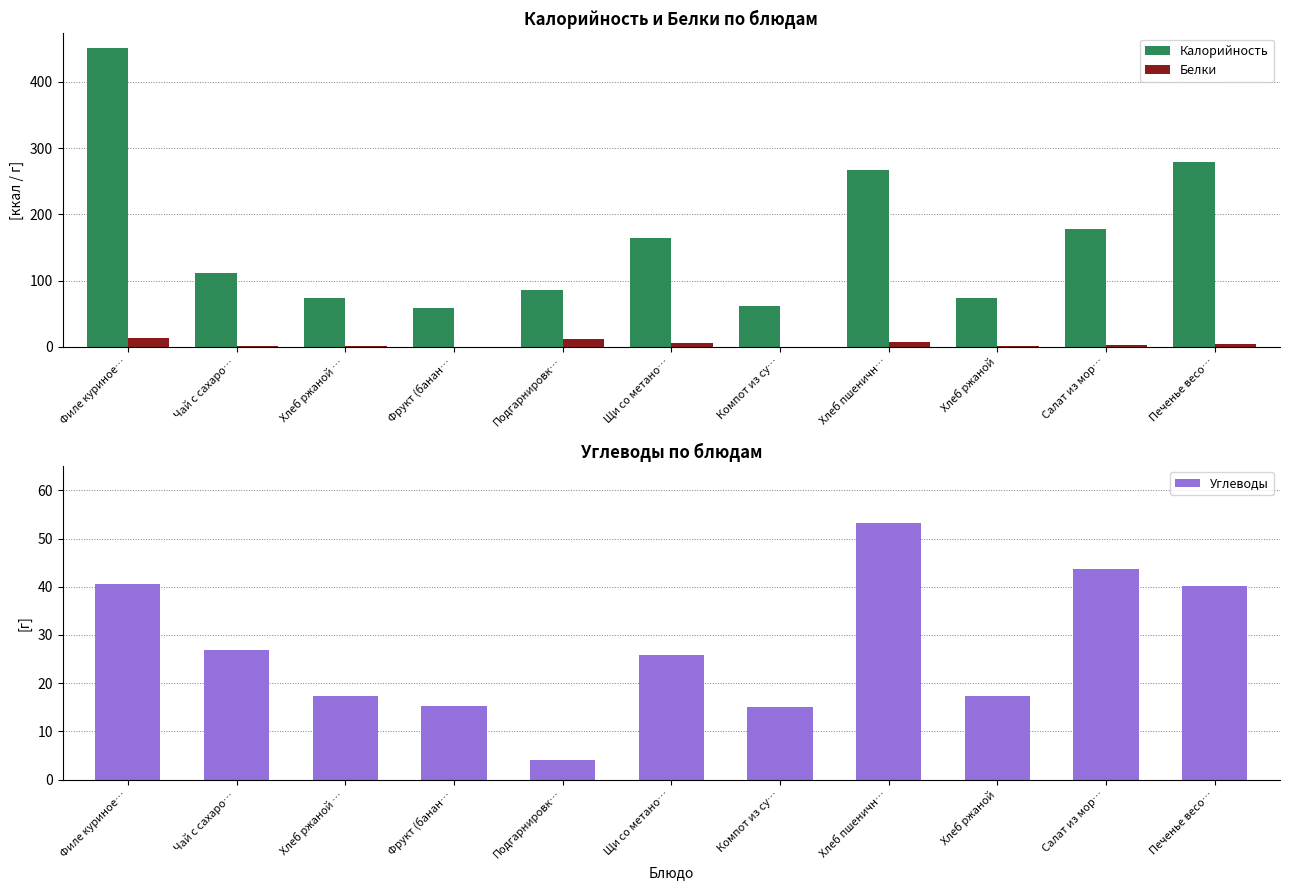

Between Подгарнировк… and Фрукт (банан…, which is larger?

Подгарнировк…